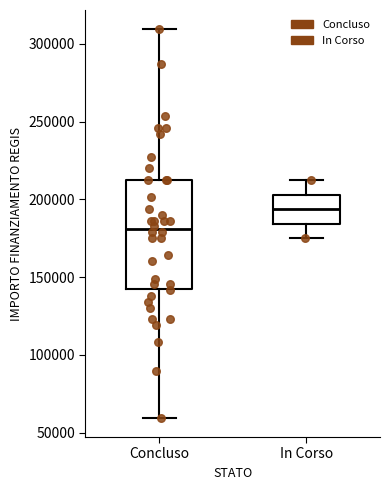

Where does the lower whisker of the box for Concluso end on the y-axis? The values are not printed on the chart, so give them approximately, as read against the axis.

60000